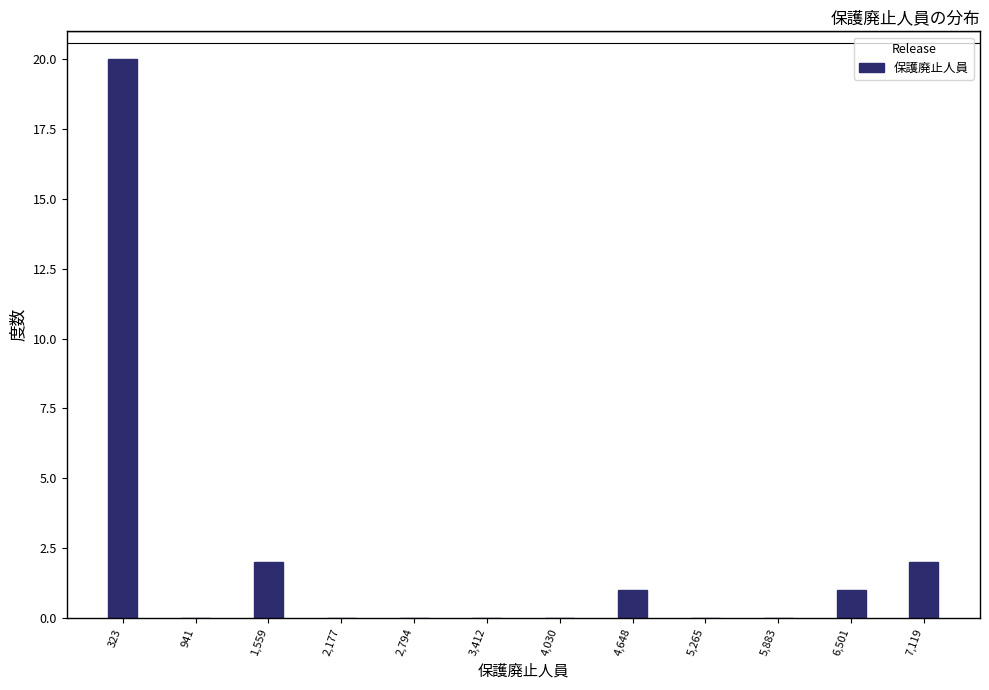

Reading left to right, what are all the values shown in this chart?

323=20	941=0	1,559=2	2,177=0	2,794=0	3,412=0	4,030=0	4,648=1	5,265=0	5,883=0	6,501=1	7,119=2